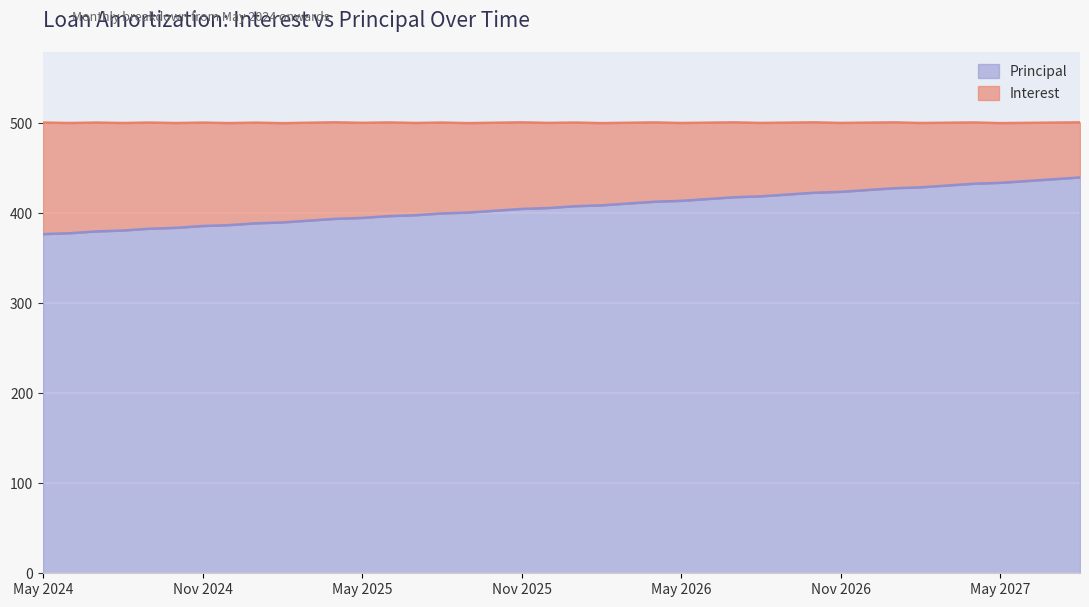

What is the label of the 18th point from the right?

Mar 2026